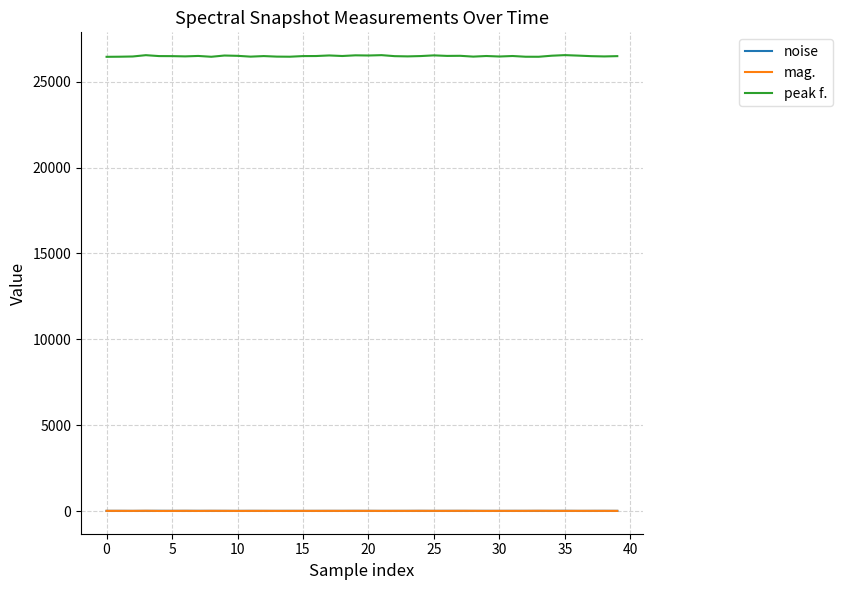

Which series has the widest spread of values?

peak f.